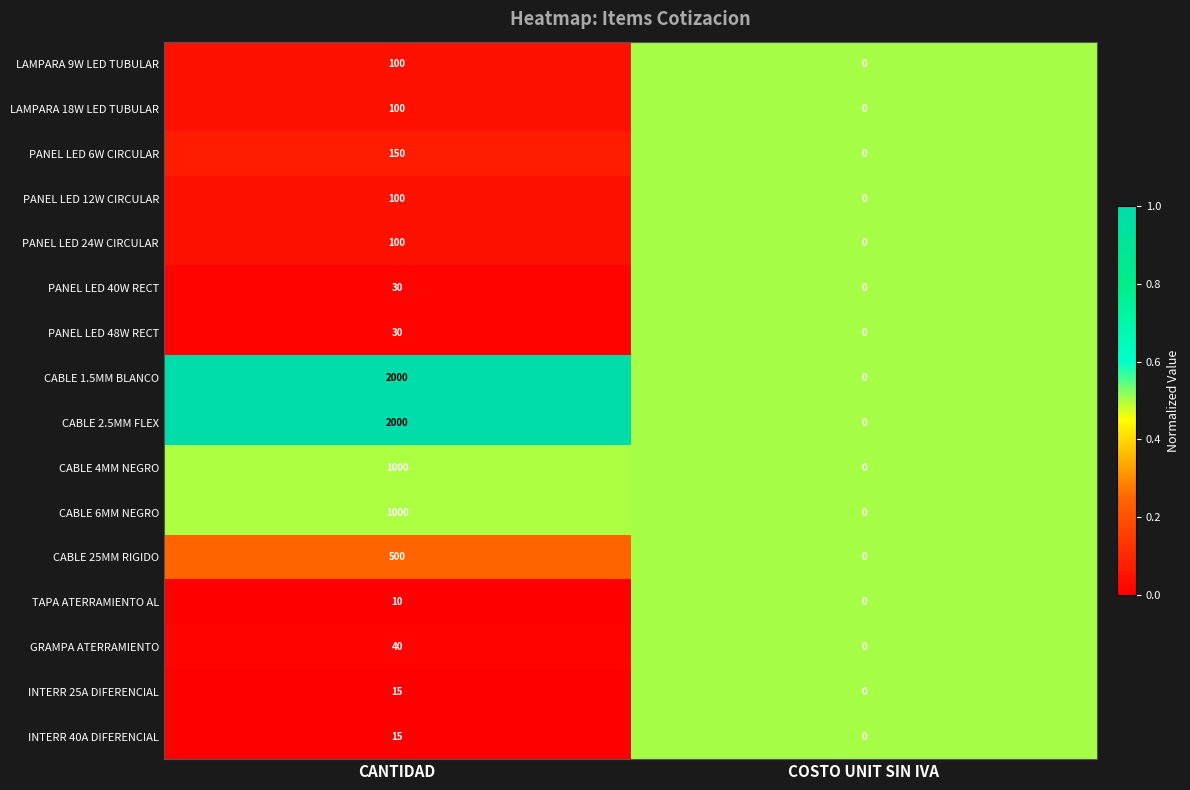

What is the sum of the INTERR 25A DIFERENCIAL values at CANTIDAD and COSTO UNIT SIN IVA?

15